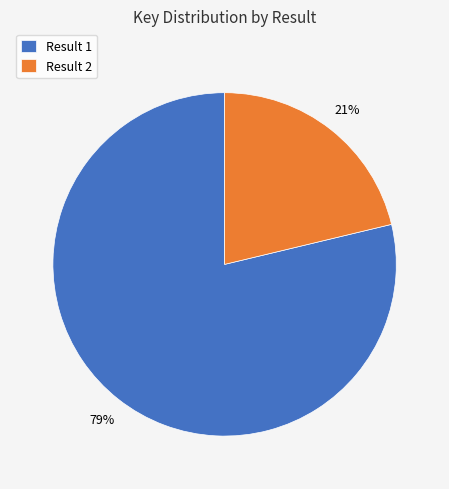

How many slices are in this pie chart?

2